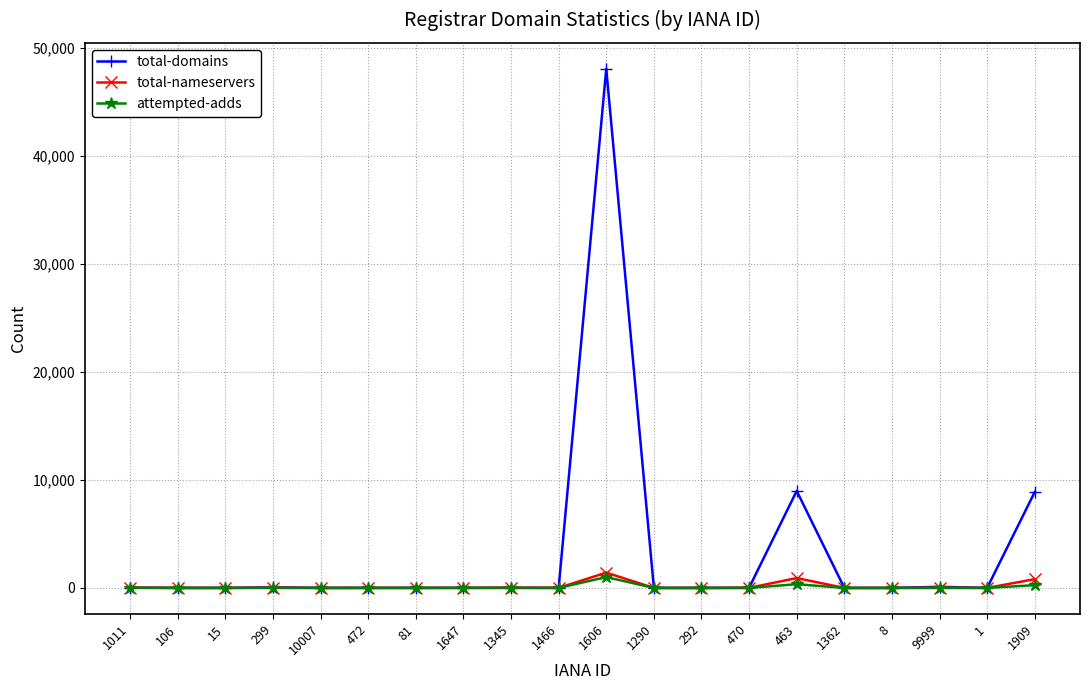

How many data points does each series have?

20